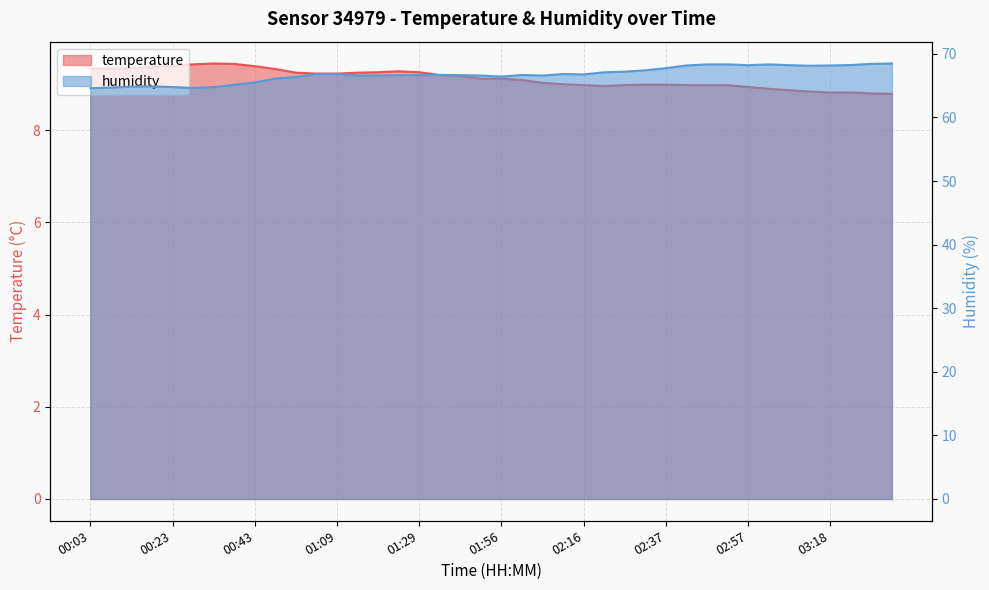

How many lines are shown in the chart?

2